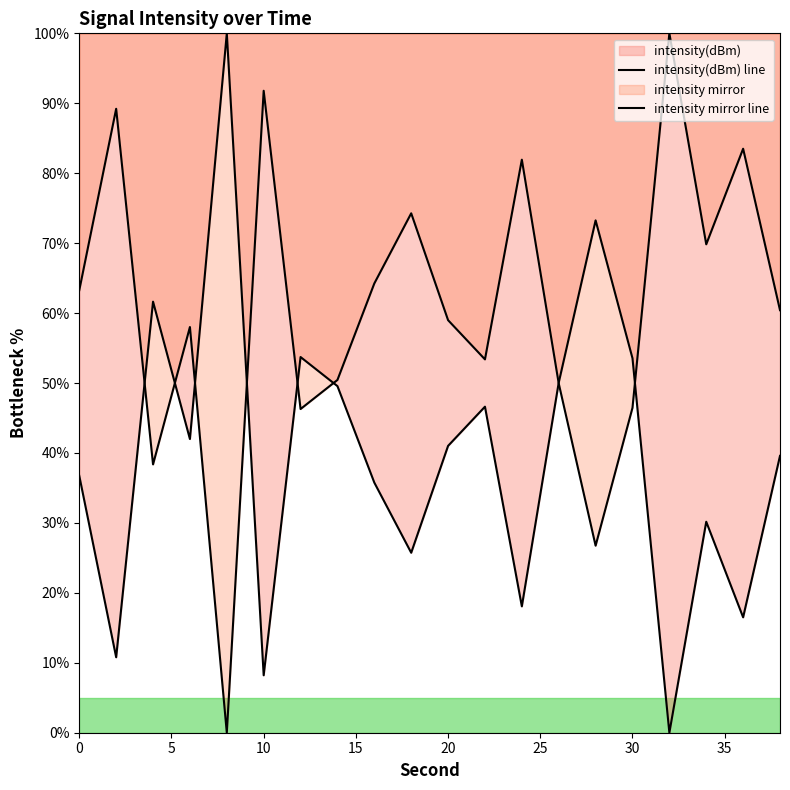

Does the chart display data point markers on the line(s)?

No